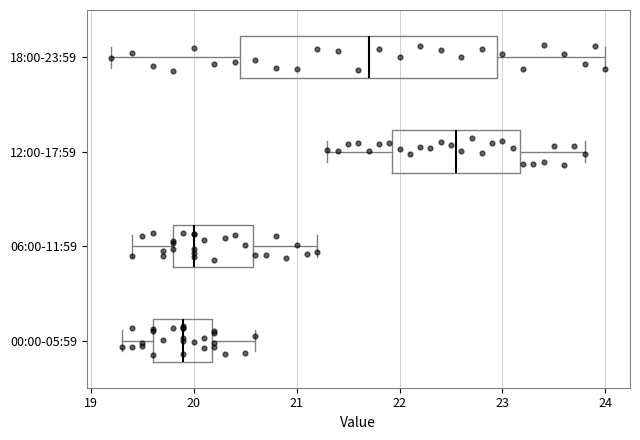

Reading bottom to top, transcribe this box plot: for each box, give where its median line is, the range the box spans, and where its two whiskers end, as read against the x-axis. The values are not printed on the chart, so give them approximately, as read against the axis.

00:00-05:59: median 19.9, box 19.6 to 20.2, whiskers 19.3 to 20.6
06:00-11:59: median 20.0, box 19.8 to 20.6, whiskers 19.4 to 21.2
12:00-17:59: median 22.6, box 21.9 to 23.2, whiskers 21.3 to 23.8
18:00-23:59: median 21.7, box 20.5 to 23.0, whiskers 19.2 to 24.0